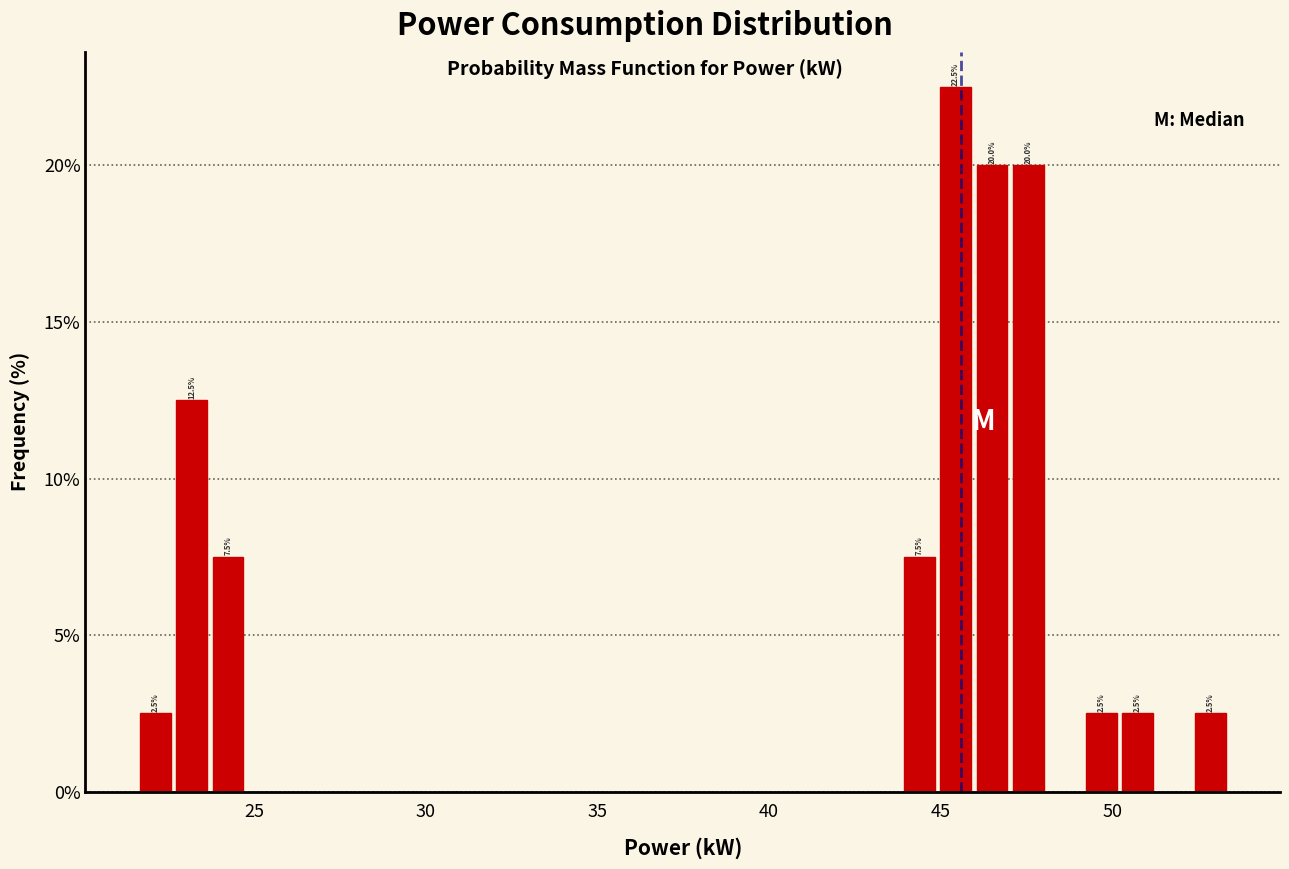

Around what value on the x-axis is the tallest bar? Give the approximate position of its centre, as read against the axis.

45.5